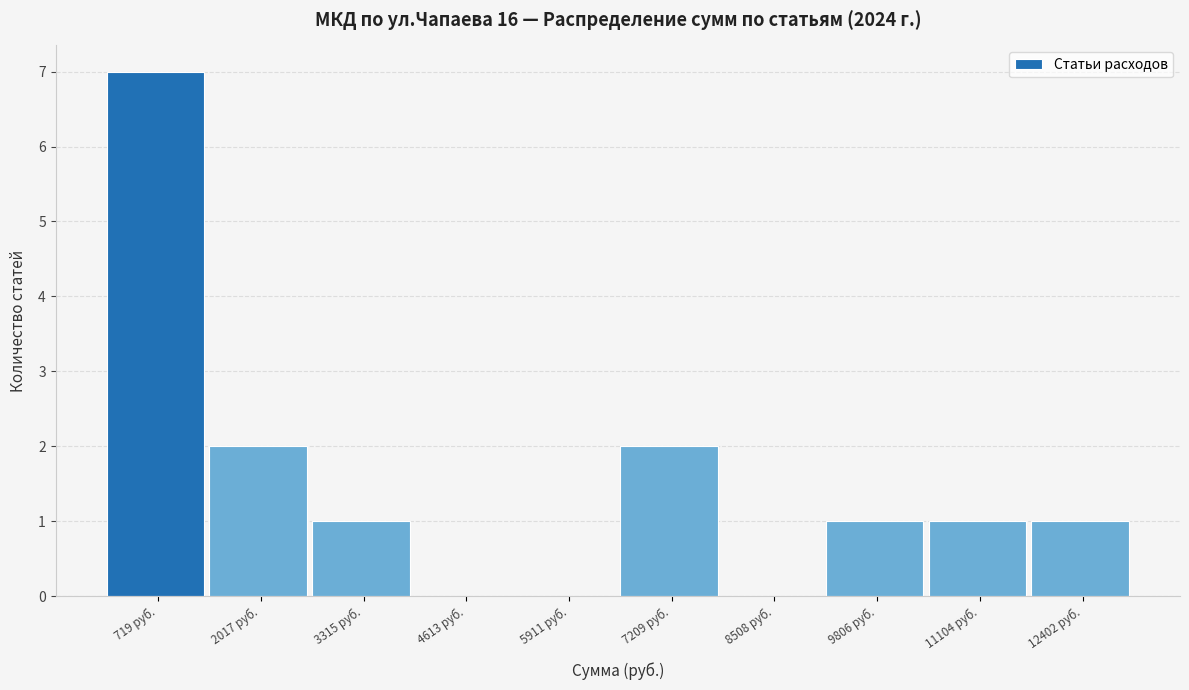

What is the height of the bar covering 2600 to 4000 on the x-axis? Neither the bar edges nor the heights are printed on the chart, so give them approximately, as read against the axes.

1